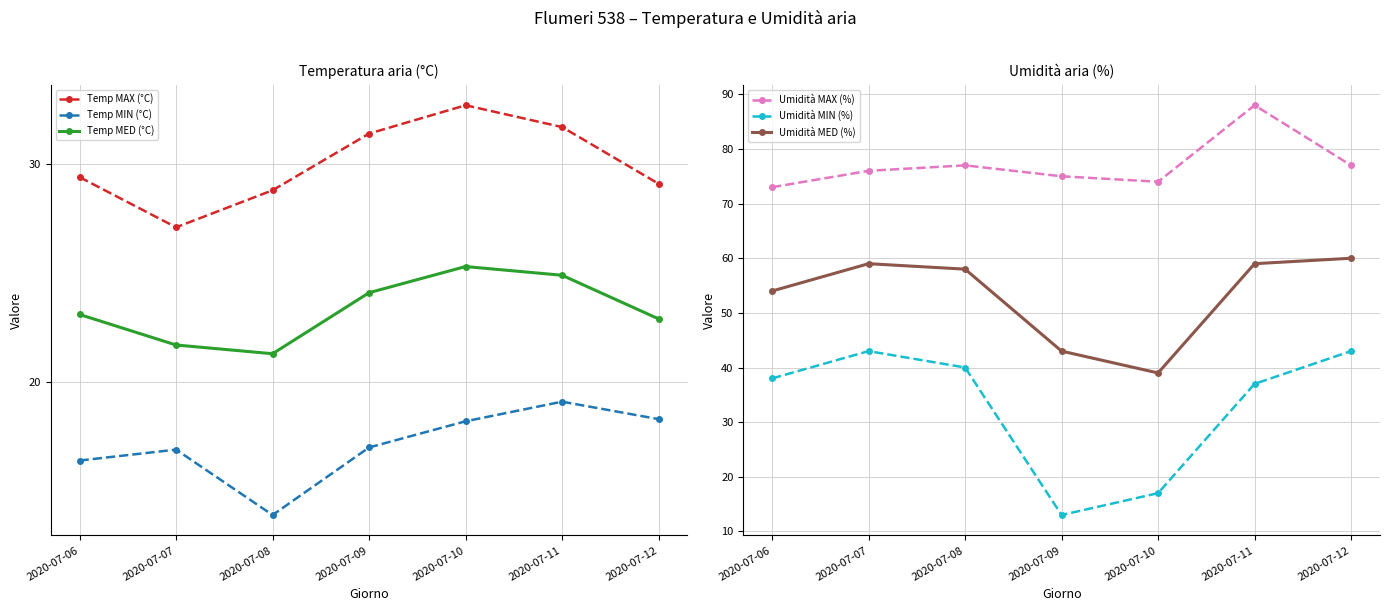

Does the chart display data point markers on the line(s)?

Yes